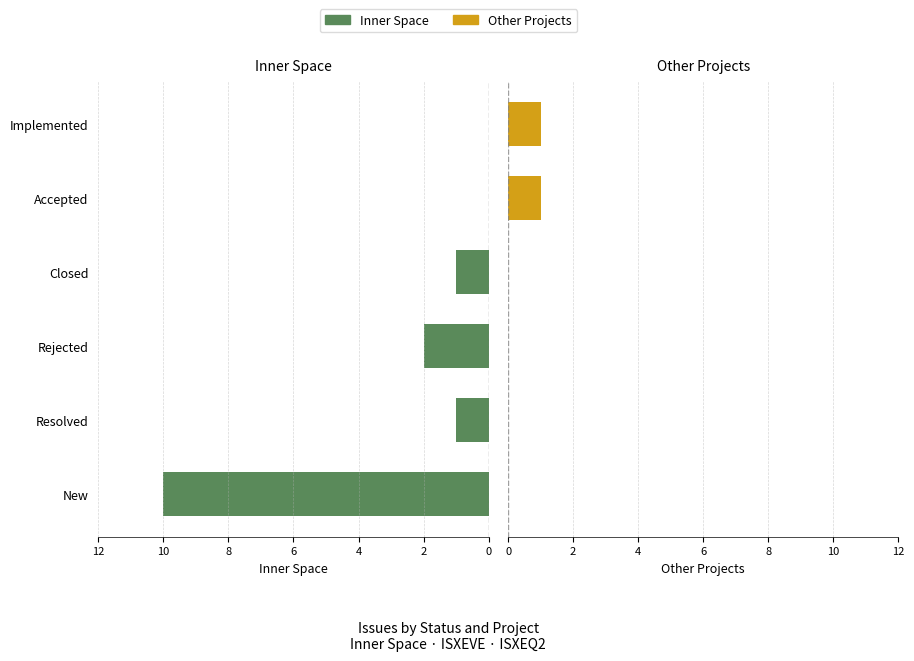

How many positive values does the Other Projects series have?

2